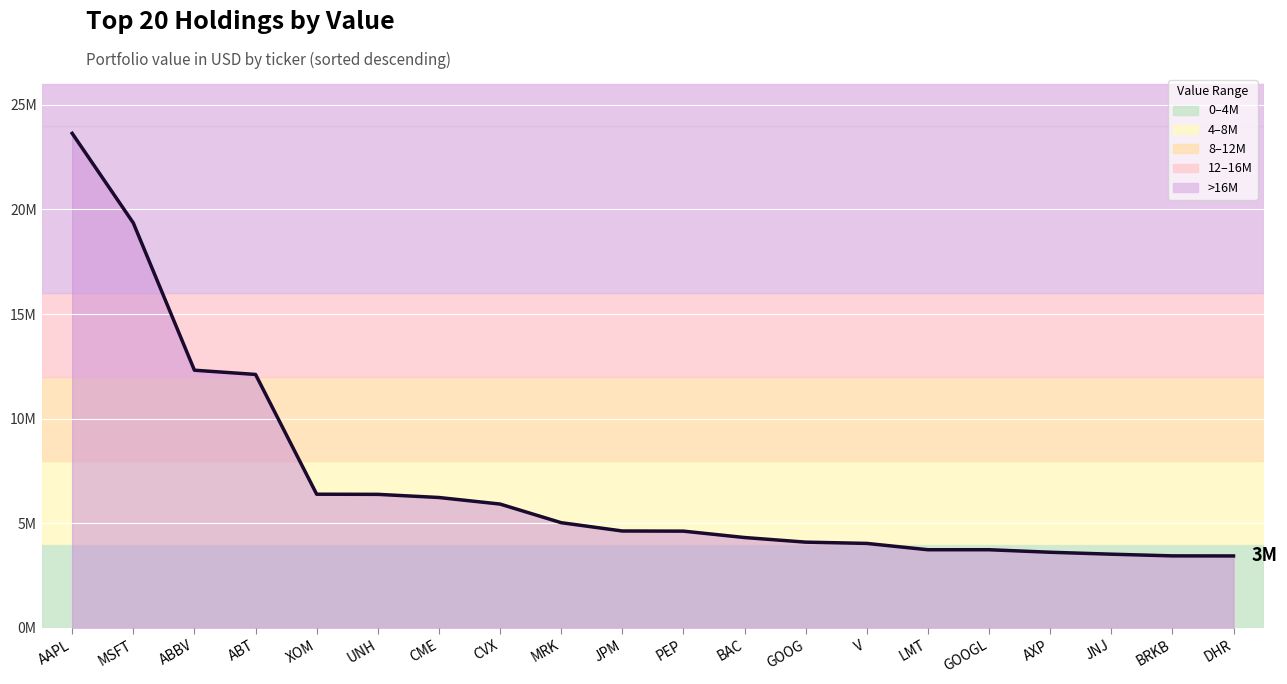

What is the label of the 20th point from the left?

DHR